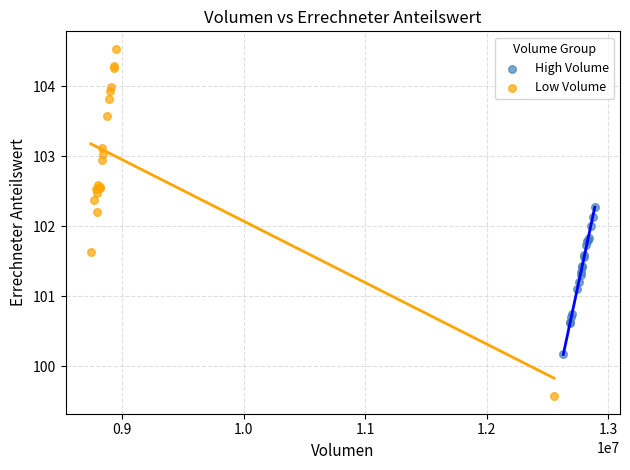

Which series reaches the maximum Y coordinate?

Low Volume